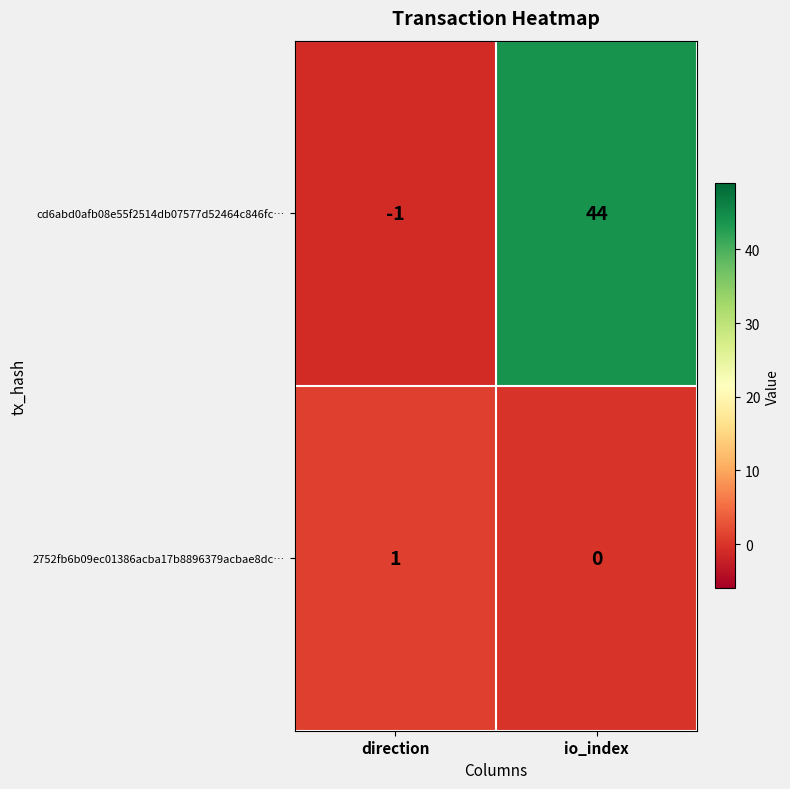

Rank the series at direction from highest to lowest value.

2752fb6b09ec01386acba17b8896379acbae8dc…, cd6abd0afb08e55f2514db07577d52464c846fc…